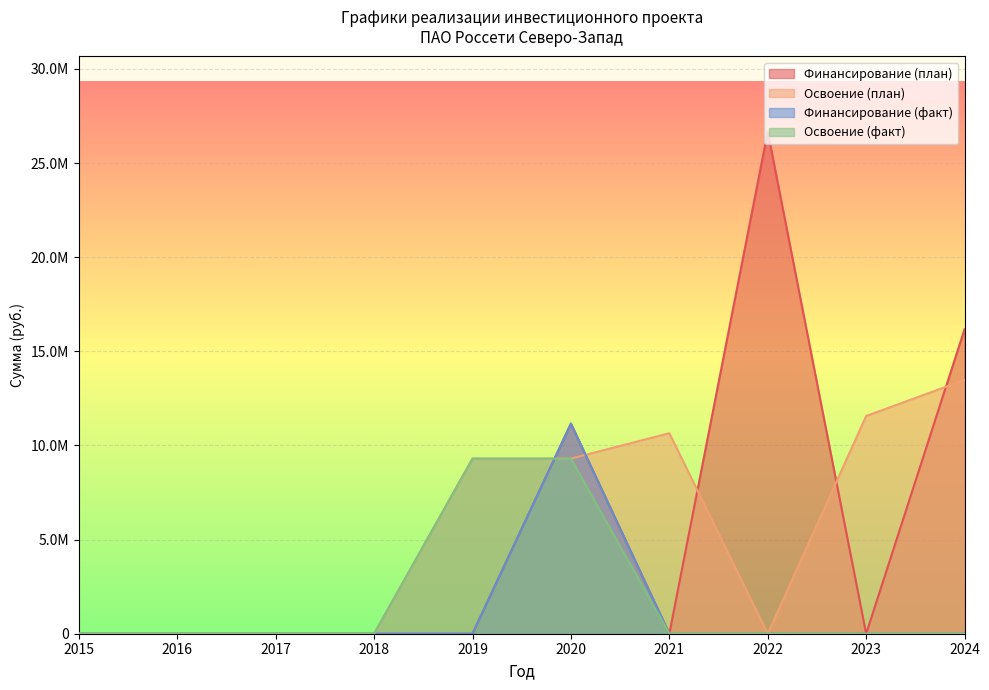

In Освоение (план), how many points are lower than both neighbors (excluding endpoints)?

1